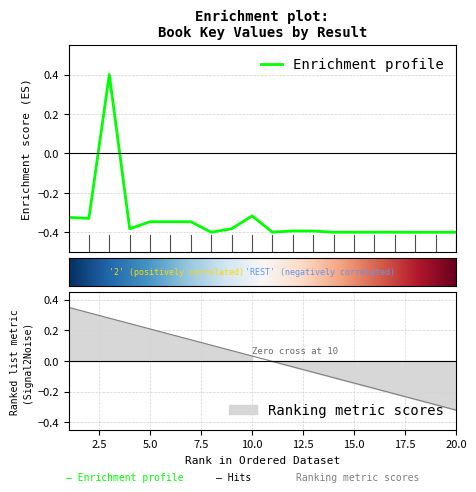

What is the sum of the values at 10 and 18?

-0.7